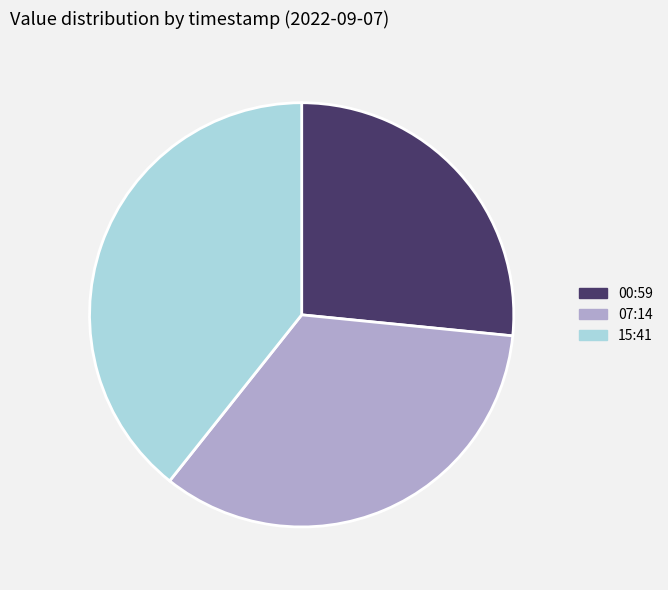

What is the ratio of the value at 00:59 to the value at 15:41?

0.7